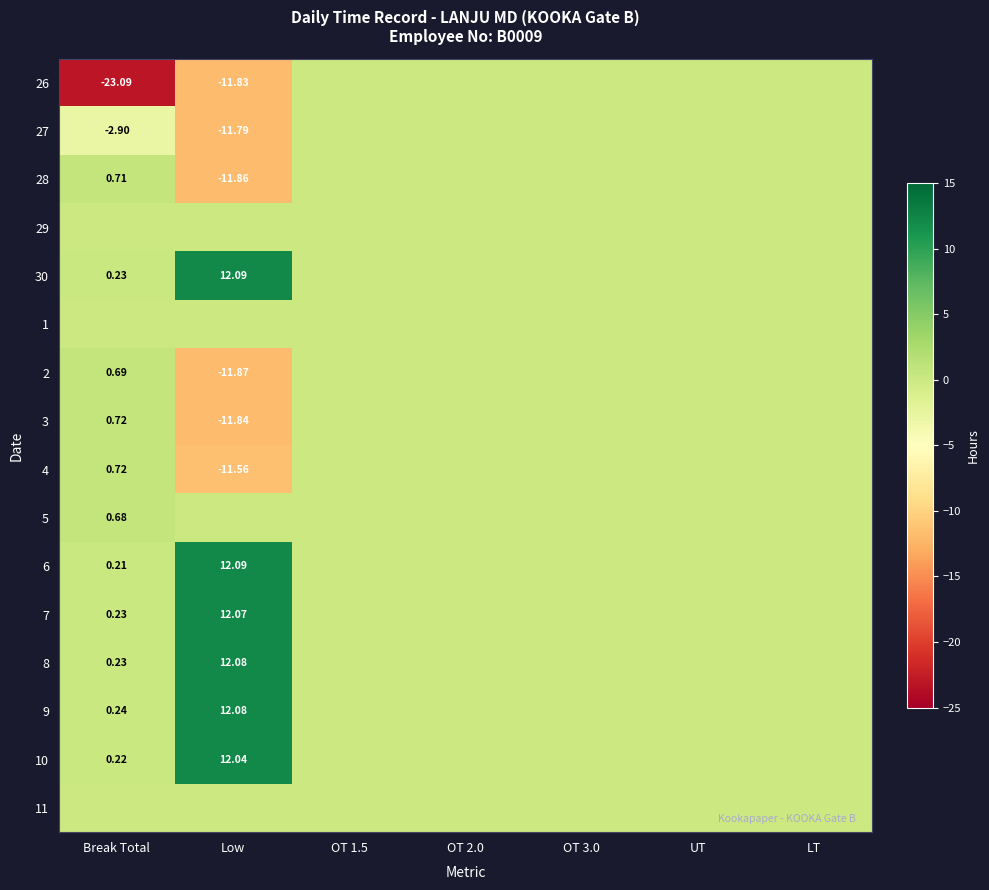

List the labels in order of 7 value, smallest first.

OT 1.5, OT 2.0, OT 3.0, UT, LT, Break Total, Low